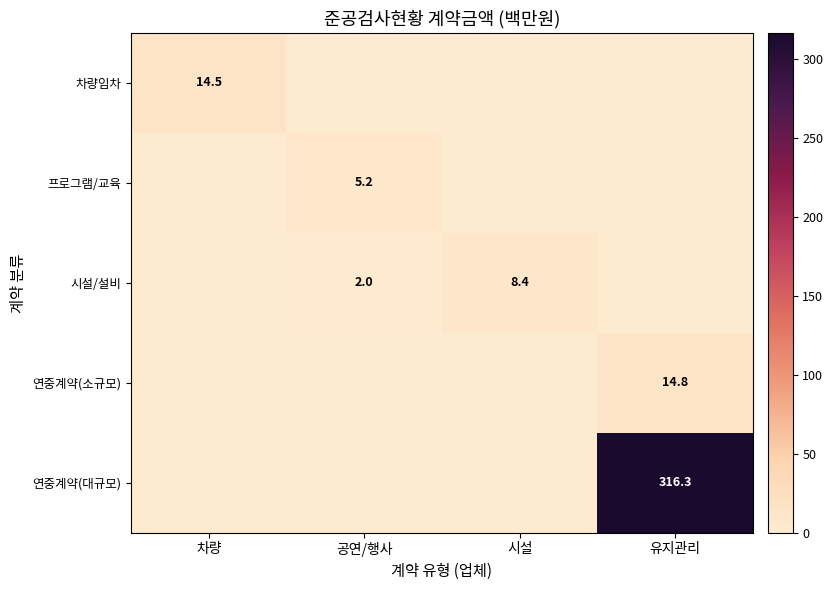

Count the number of data series in this chart.

5